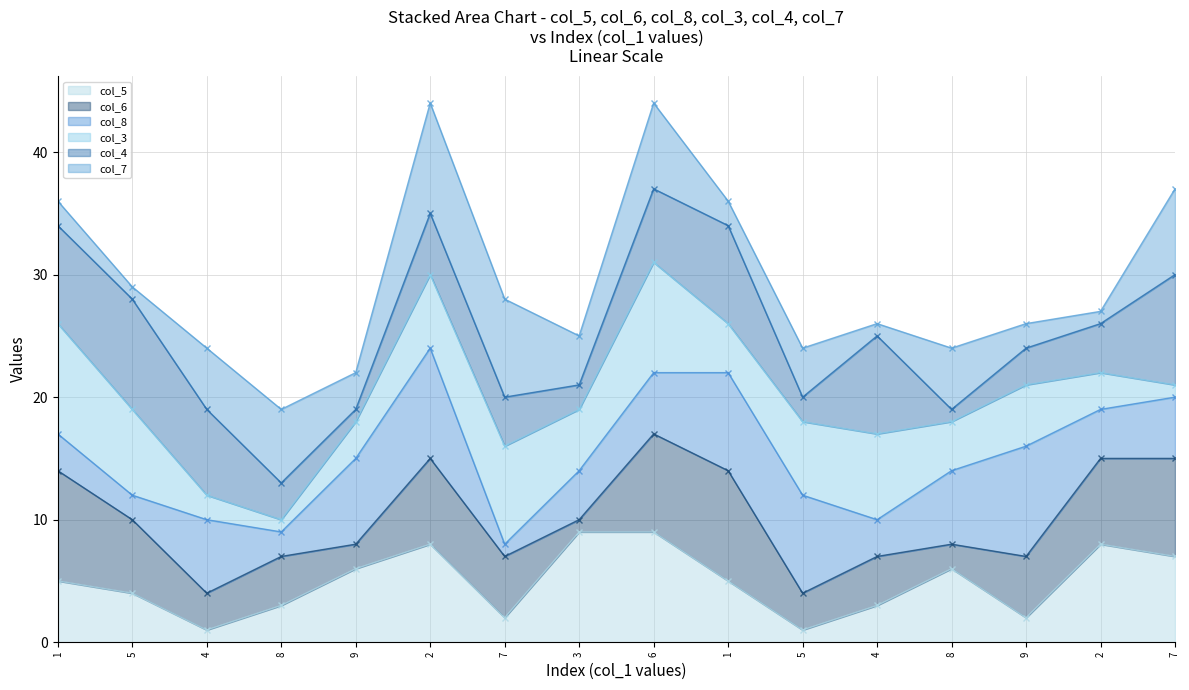

Reading left to right, what are all the values shown in this chart?

col_5 line: 5	4	1	3	6	8	2	9	9	5	1	3	6	2	8	7
col_6 line: 14	10	4	7	8	15	7	10	17	14	4	7	8	7	15	15
col_8 line: 17	12	10	9	15	24	8	14	22	22	12	10	14	16	19	20
col_3 line: 26	19	12	10	18	30	16	19	31	26	18	17	18	21	22	21
col_4 line: 34	28	19	13	19	35	20	21	37	34	20	25	19	24	26	30
col_7 line: 36	29	24	19	22	44	28	25	44	36	24	26	24	26	27	37